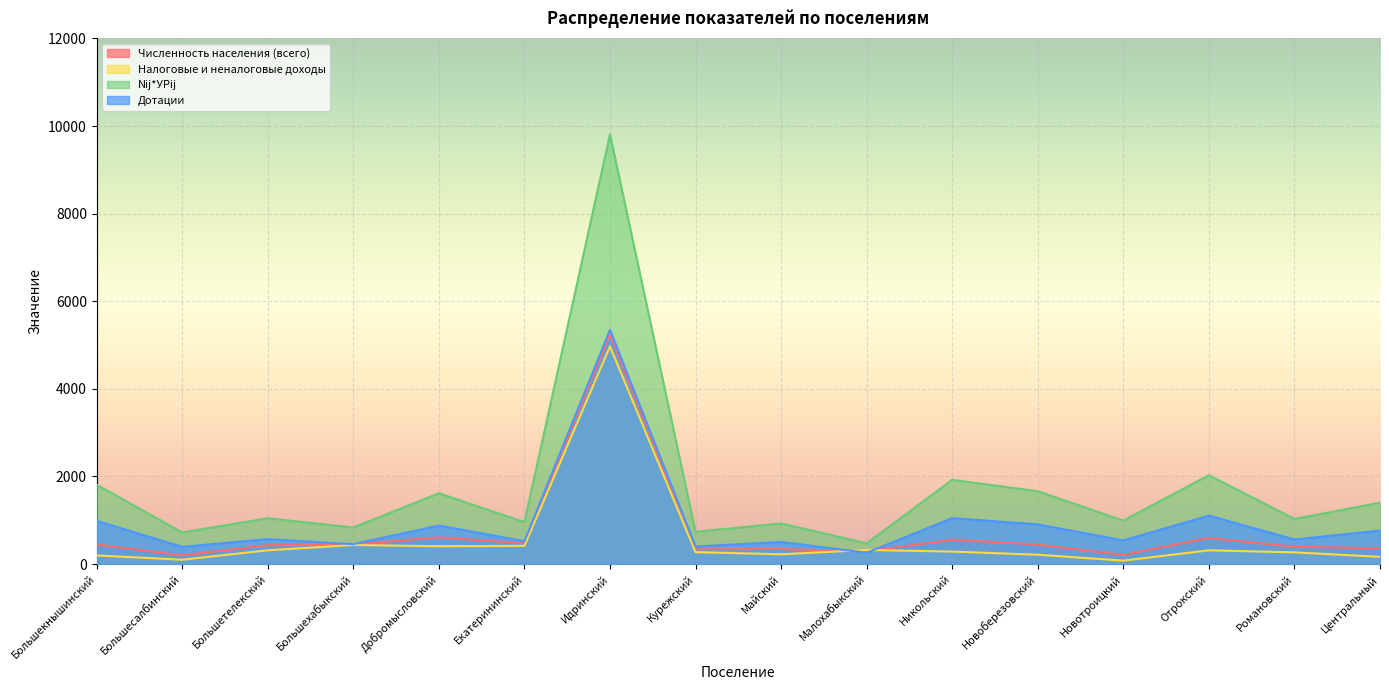

Which category has the lowest value in the Дотации series?

Малохабыкский